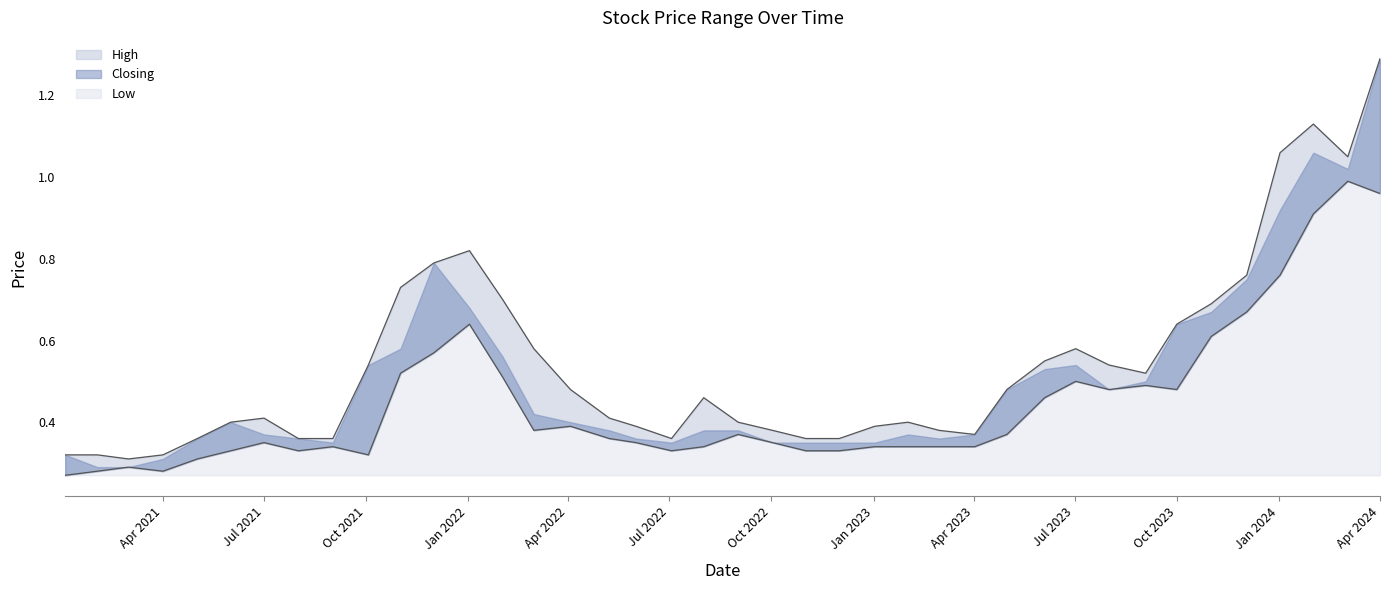

What is the minimum value shown in the chart?

0.3